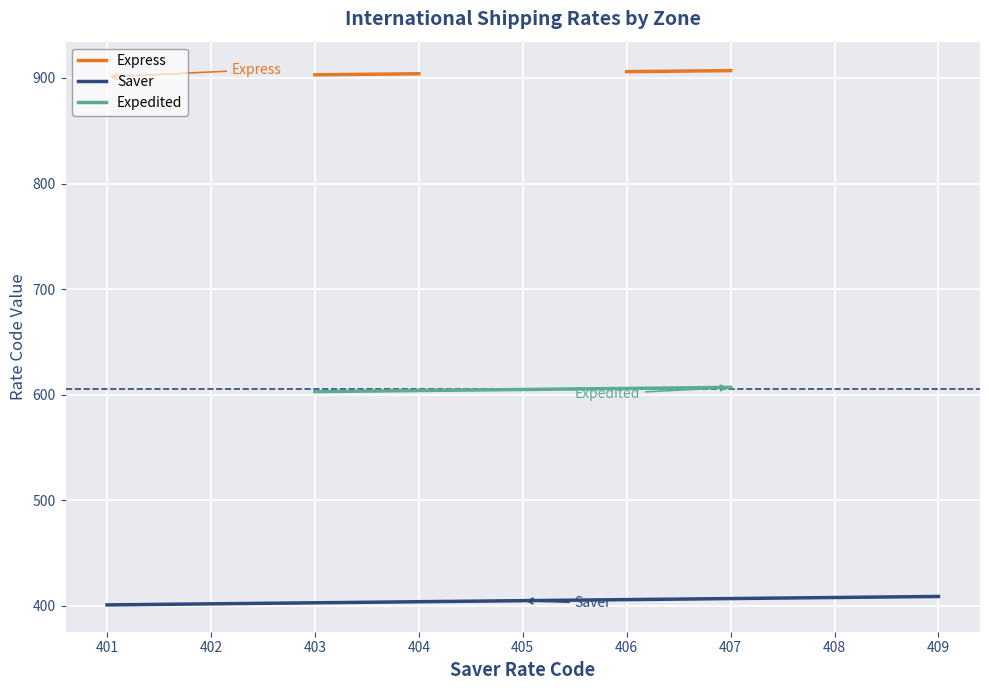

What is the sum of the Saver values at 406 and 409?

815